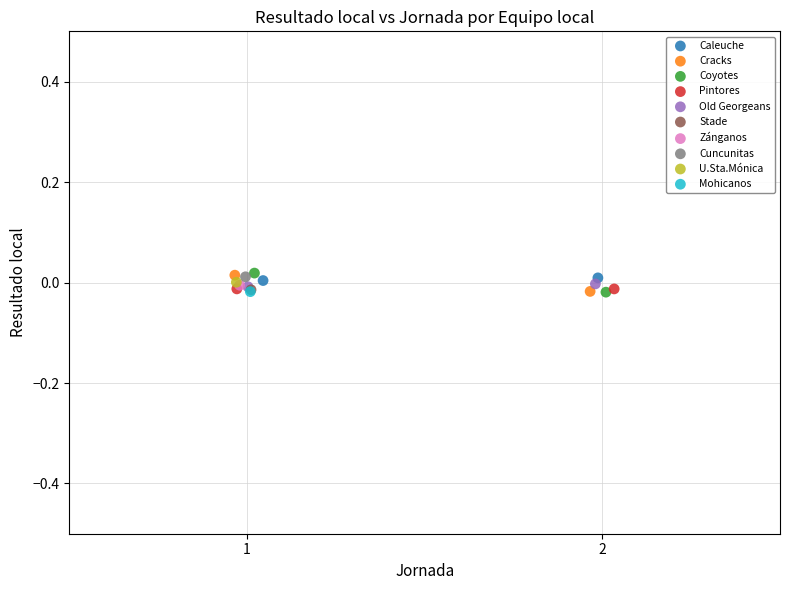

What are all the series names shown in the legend?

Caleuche, Cracks, Coyotes, Pintores, Old Georgeans, Stade, Zánganos, Cuncunitas, U.Sta.Mónica, Mohicanos